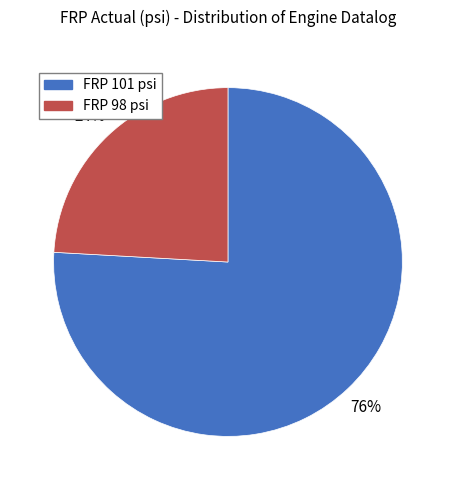

To the nearest percent, what is the difference between the largest and smallest slice percentages?

52%